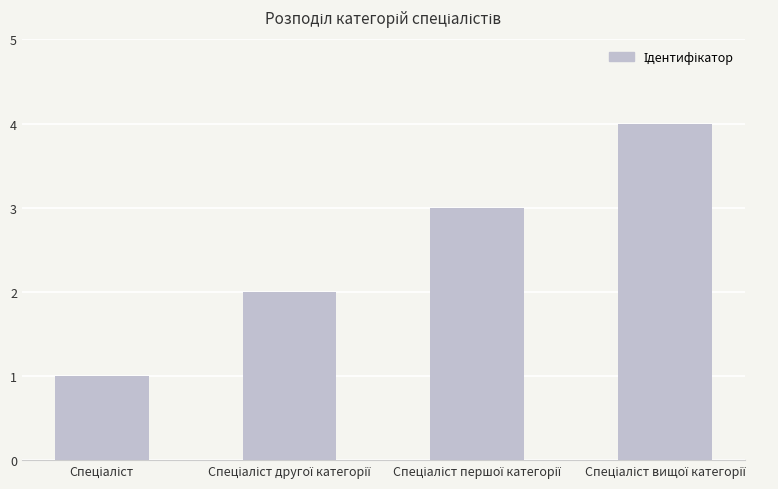

What is the sum of all values?

10